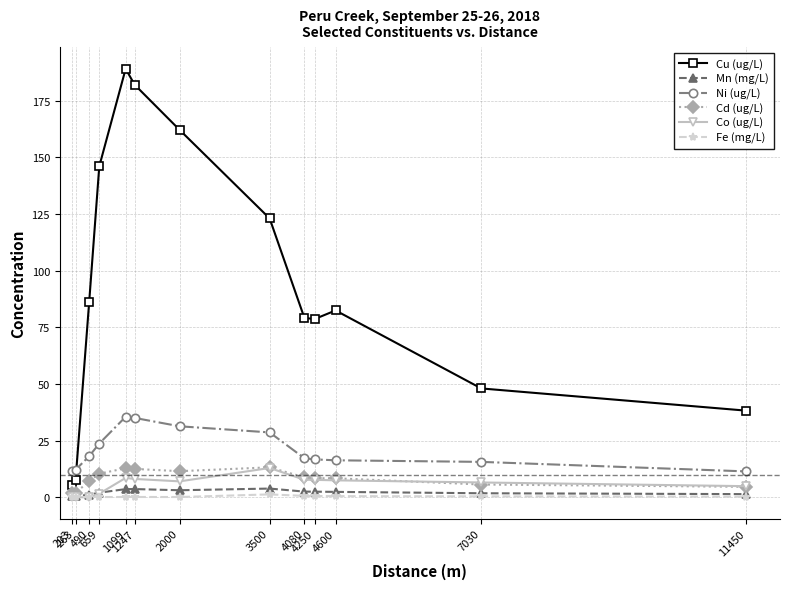

At which label does Cu (ug/L) reach its minimum?

203